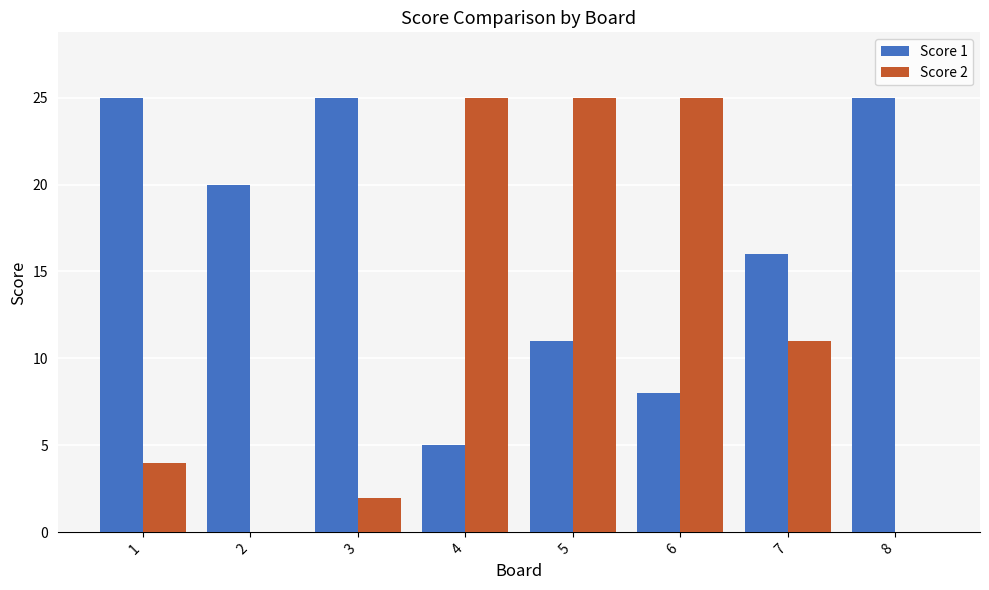

The value of Score 2 at 5 is 6. True or false?

False